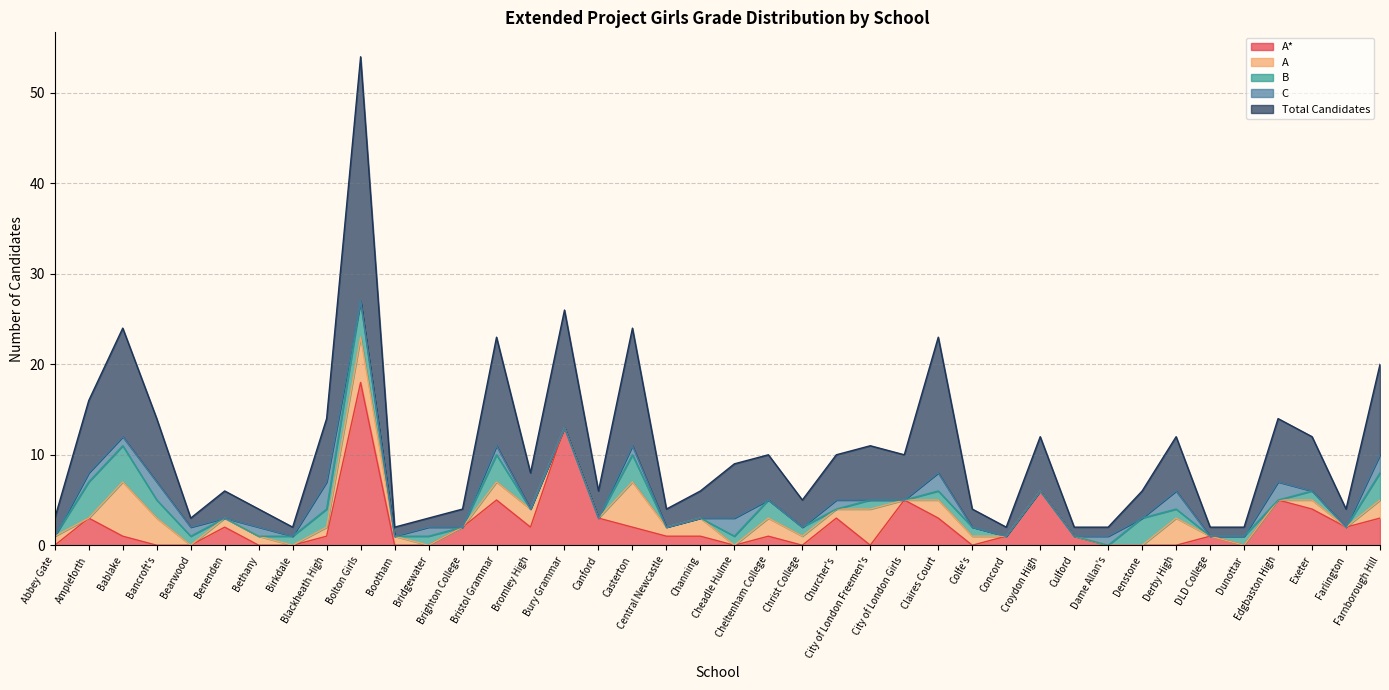

True or false: Extended_Project_Girls_B and Extended_Project_Girls_C intersect in this chart.

True